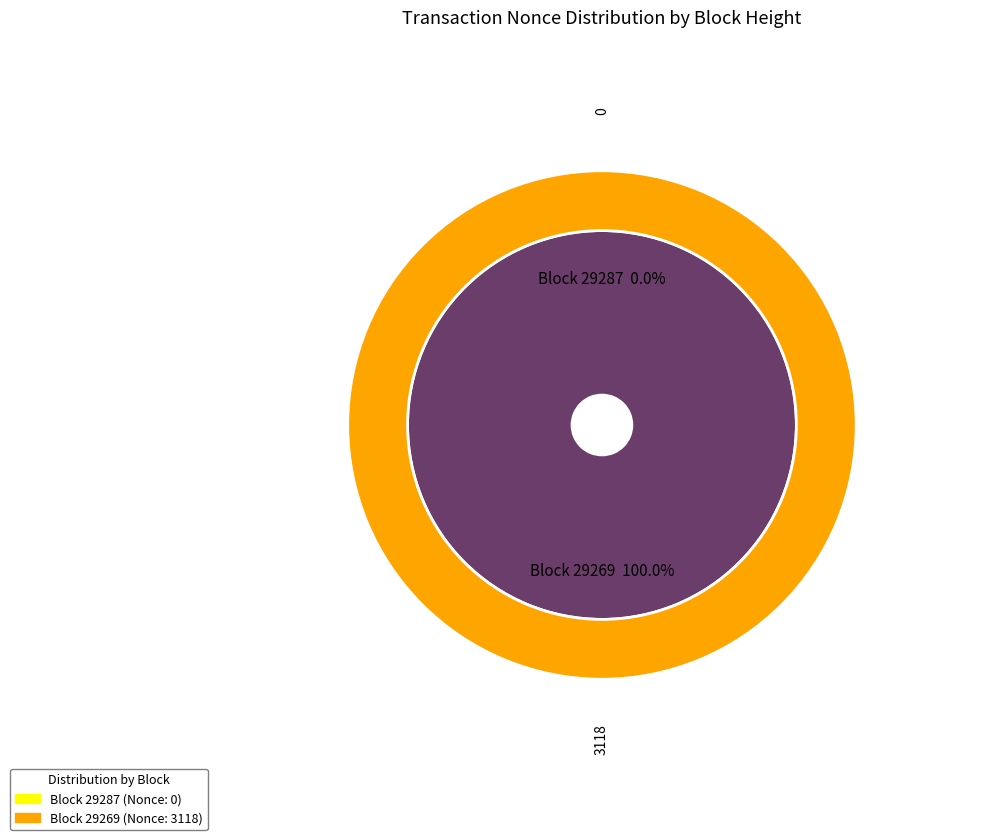

Is it true that 29287 is 0% of the pie?

True